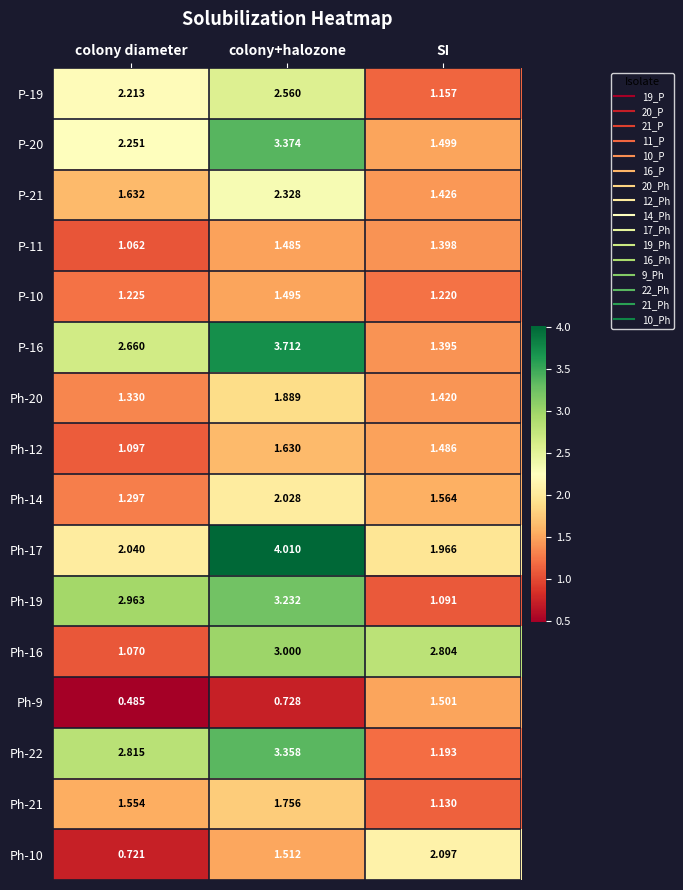

At colony+halozone, list the series in order from largest to smallest.

Ph-17, P-16, P-20, Ph-22, Ph-19, Ph-16, P-19, P-21, Ph-14, Ph-20, Ph-21, Ph-12, Ph-10, P-10, P-11, Ph-9